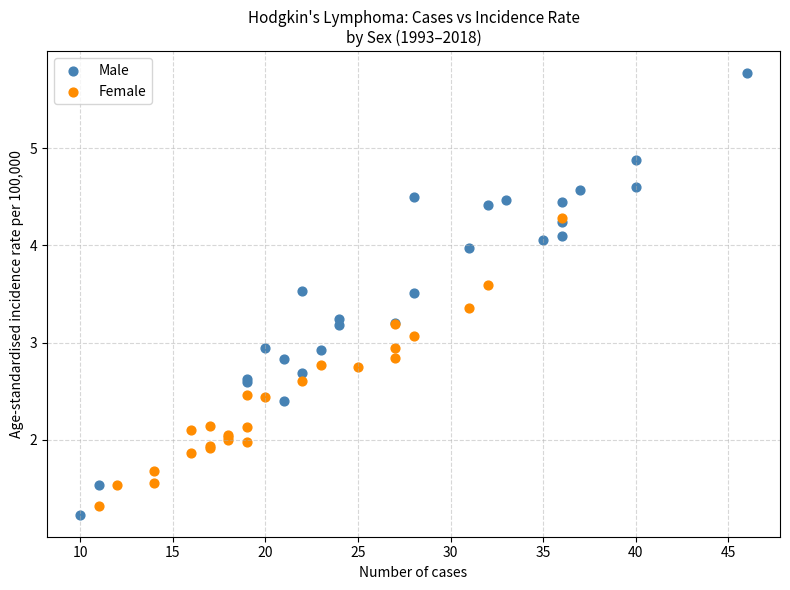

Which series has the widest spread of Y values?

Male